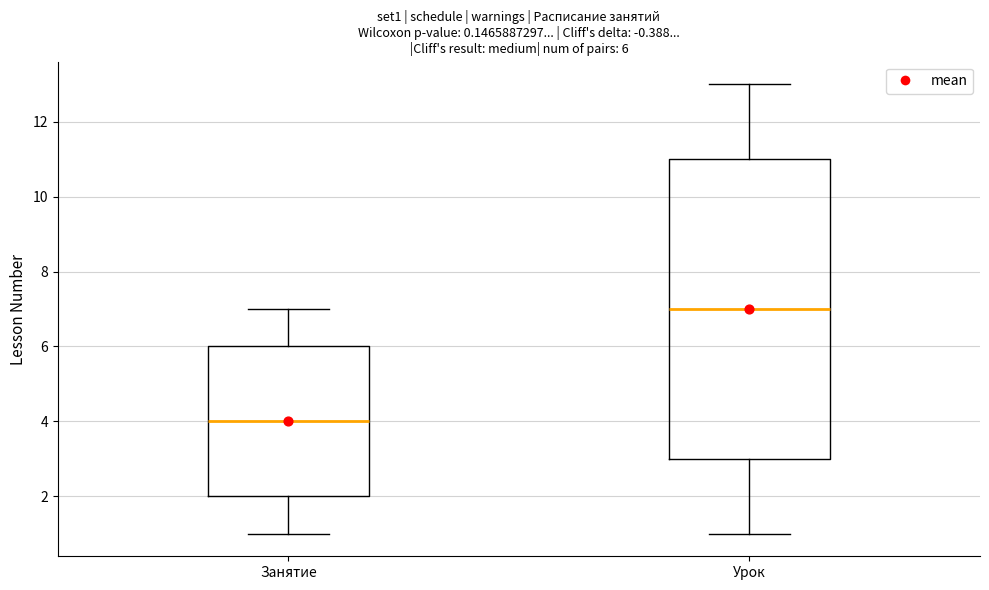

Which box has the highest median line?

Урок